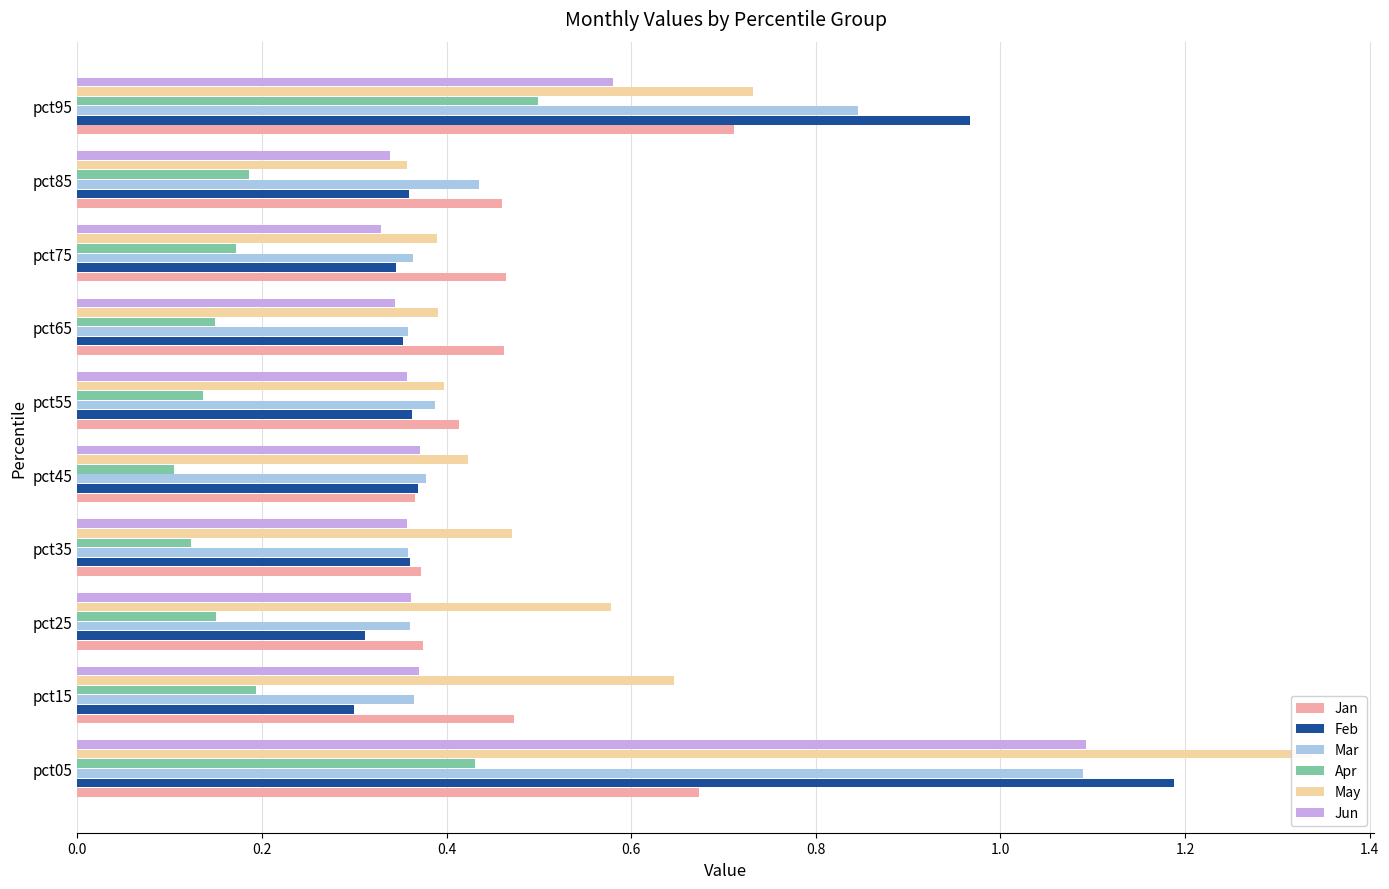

Count the Mar values in the range 0 to 1.

9